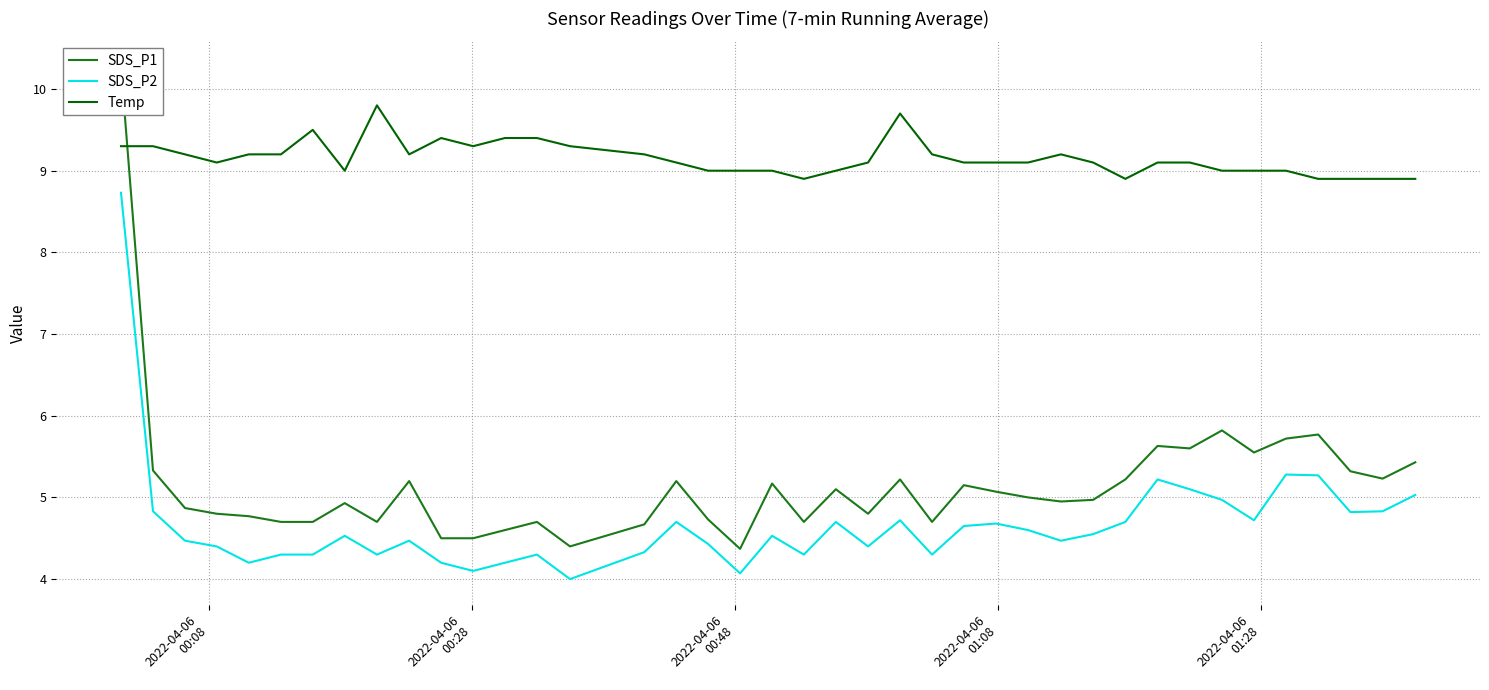

What is the smallest value displayed?

4.0